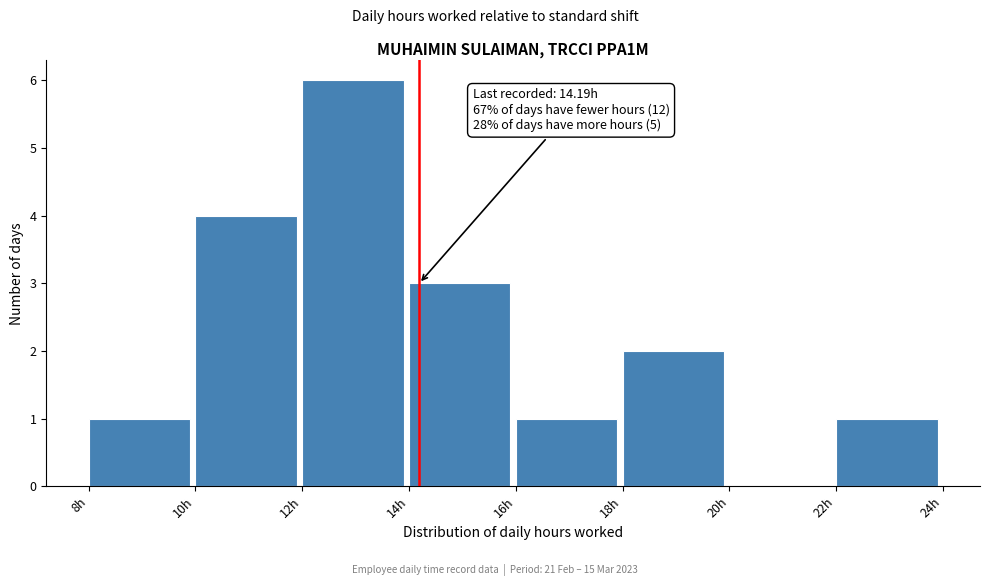

Over which range of the x-axis is the bar tallest?

12 to 14